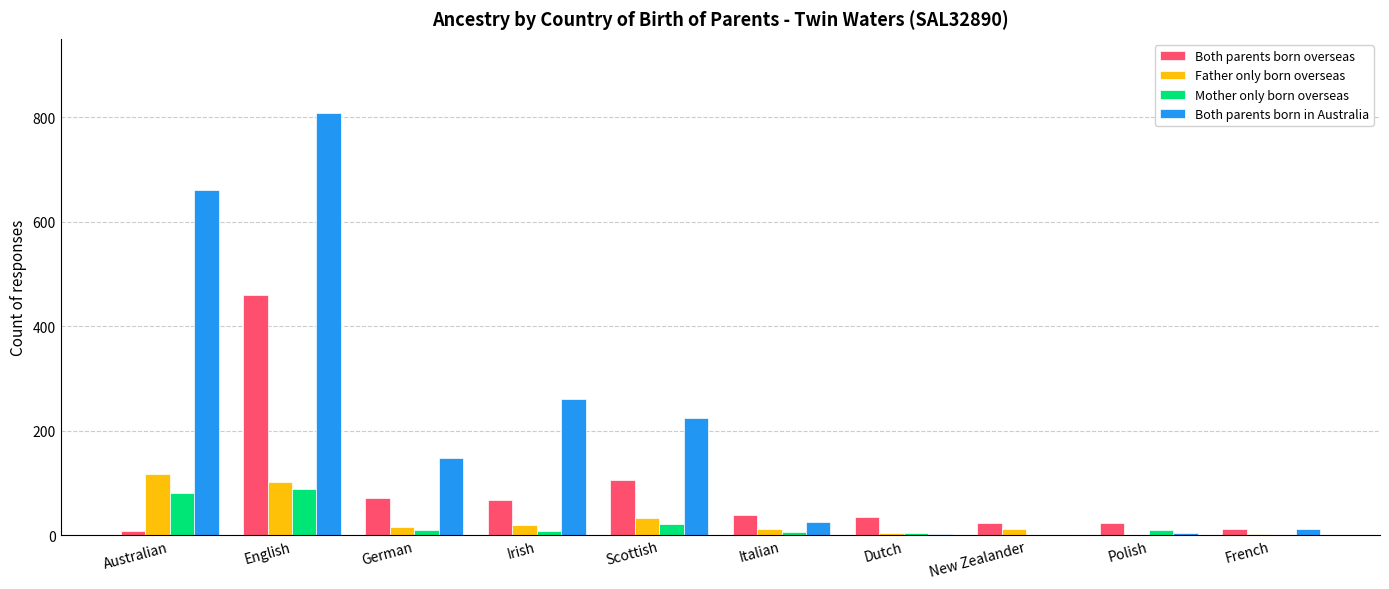

What is the total value across all series at English?

1457